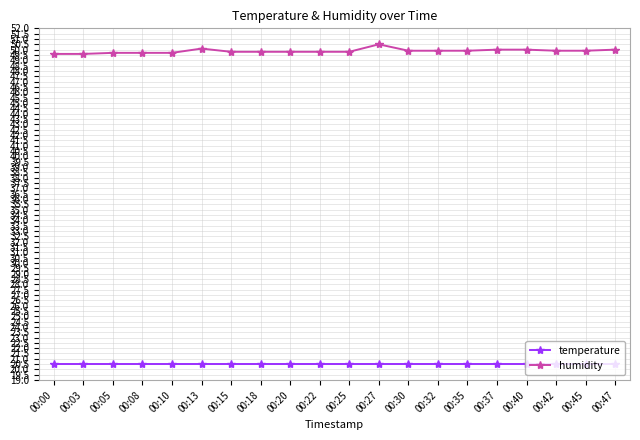

What is the value of the temperature point at the 14th from the left?

20.5